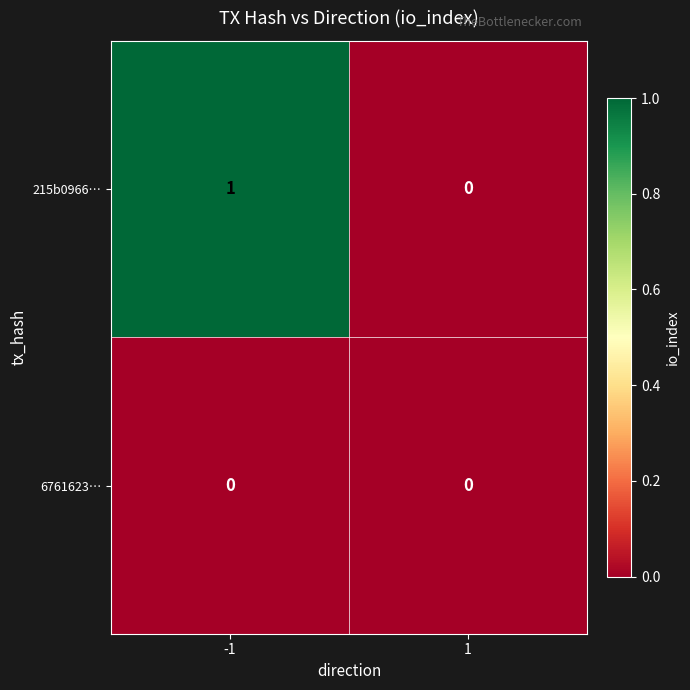

Which series has the largest total across all categories?

215b0966…